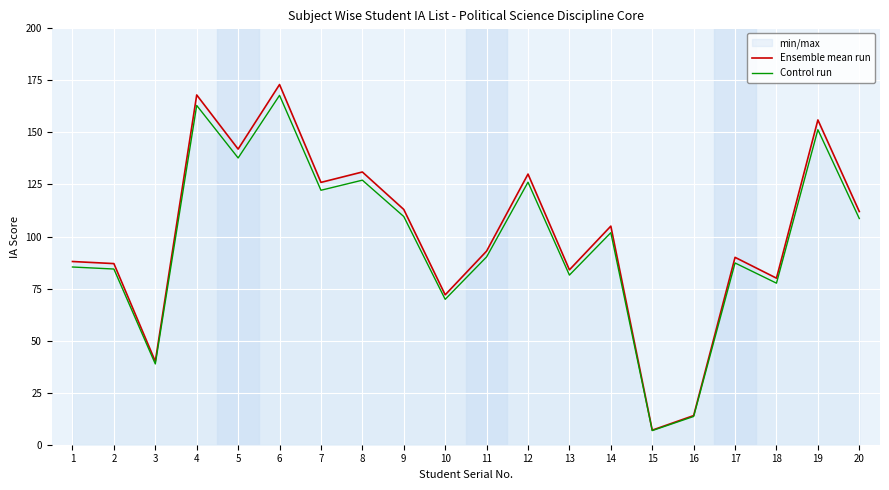

List the labels in order of Control run value, largest first.

6, 4, 19, 5, 8, 12, 7, 9, 20, 14, 11, 17, 1, 2, 13, 18, 10, 3, 16, 15